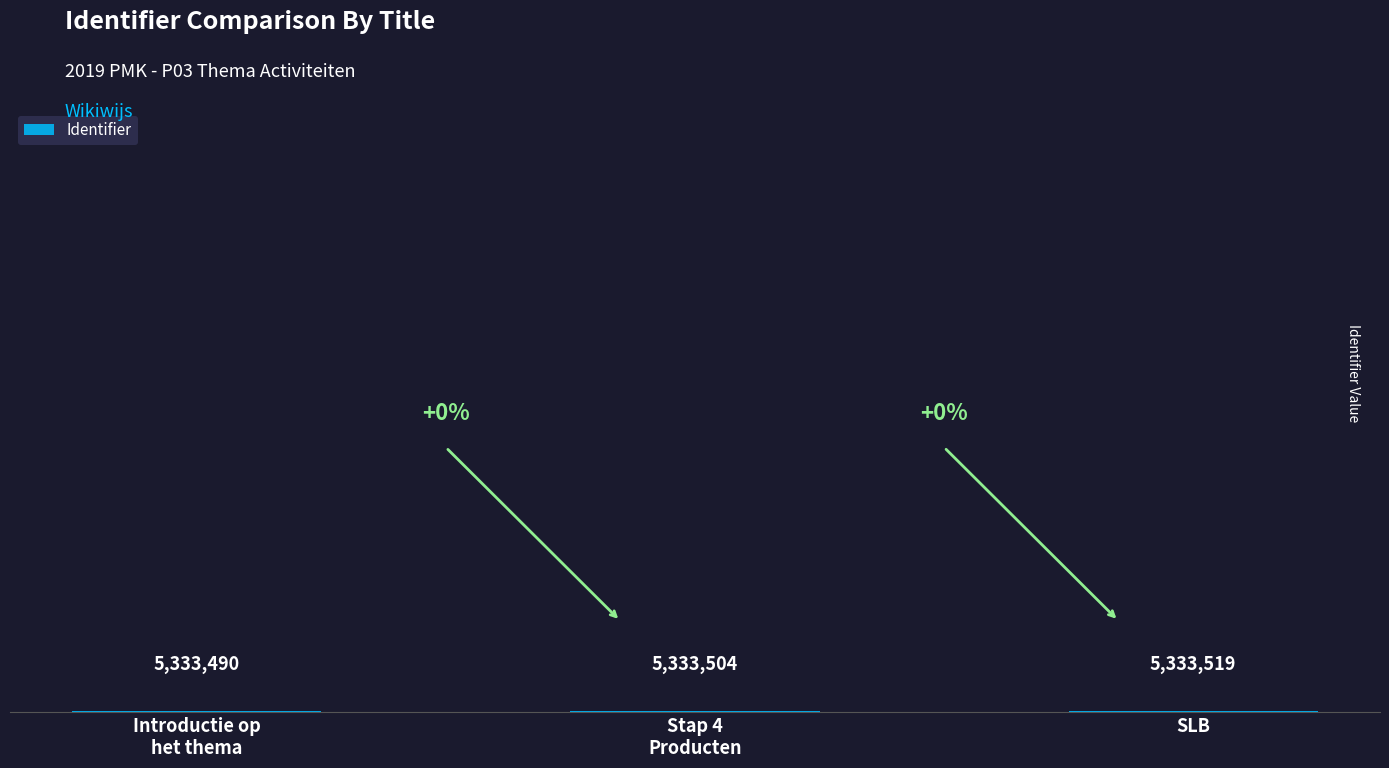

Which category has the lowest value across all series?

Introductie op
het thema